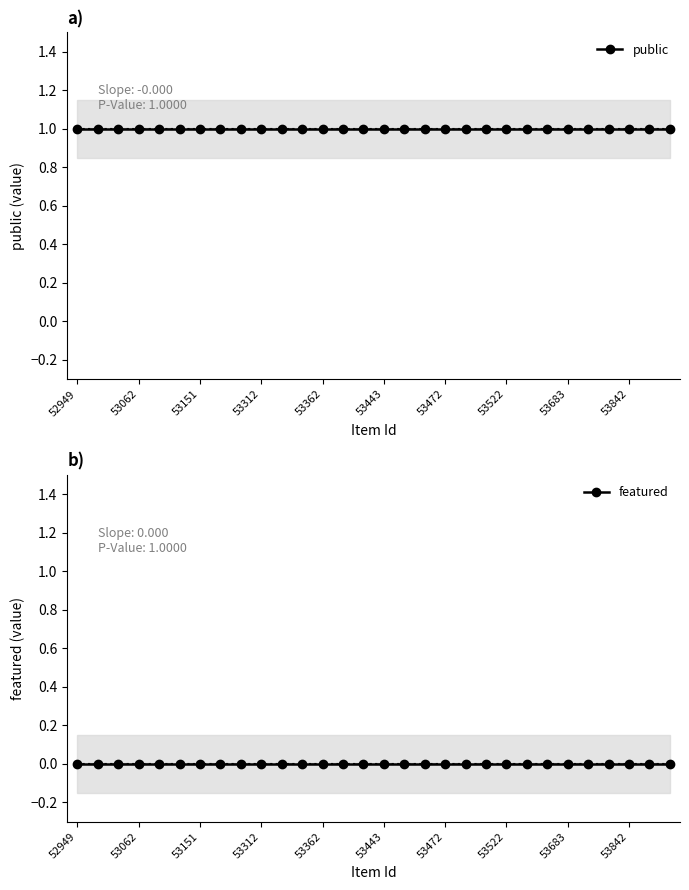

Does the chart have visible grid lines?

No